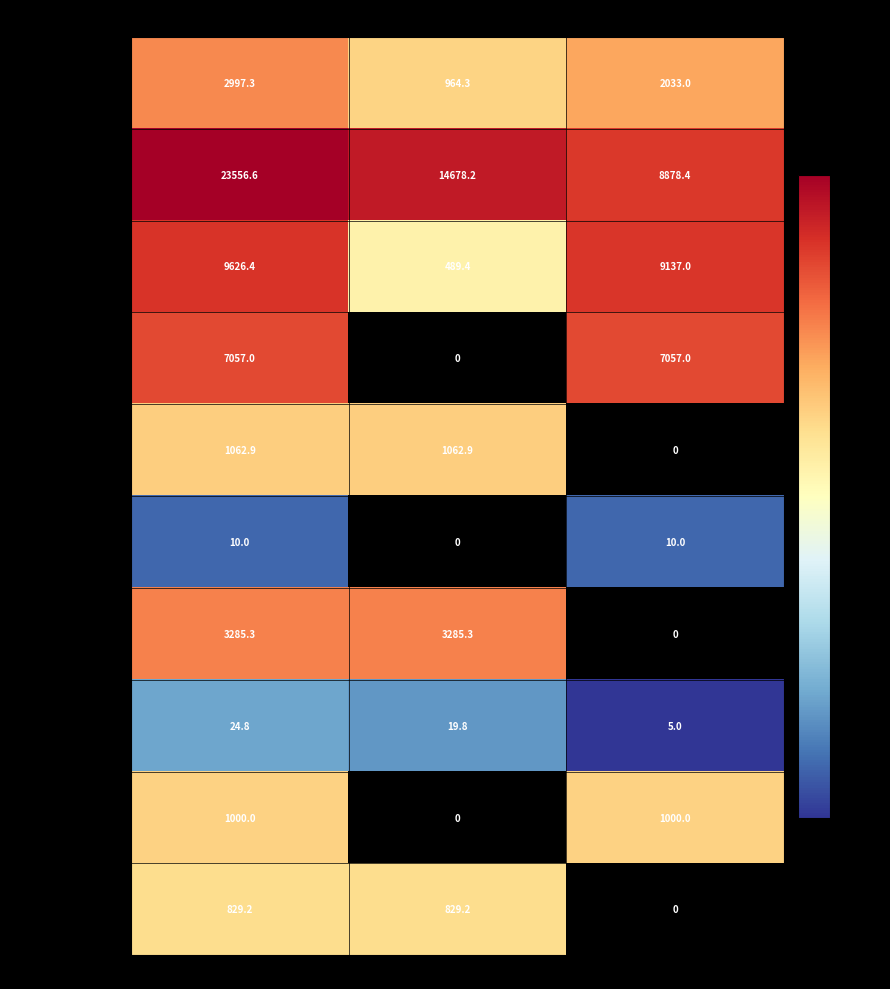

The 住房改革支出 series shows 829.2 at 基本支出. True or false?

True